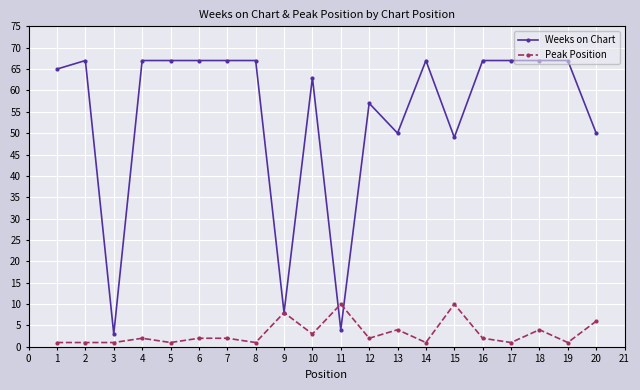

How many Peak Position values are between 1 and 4?

16